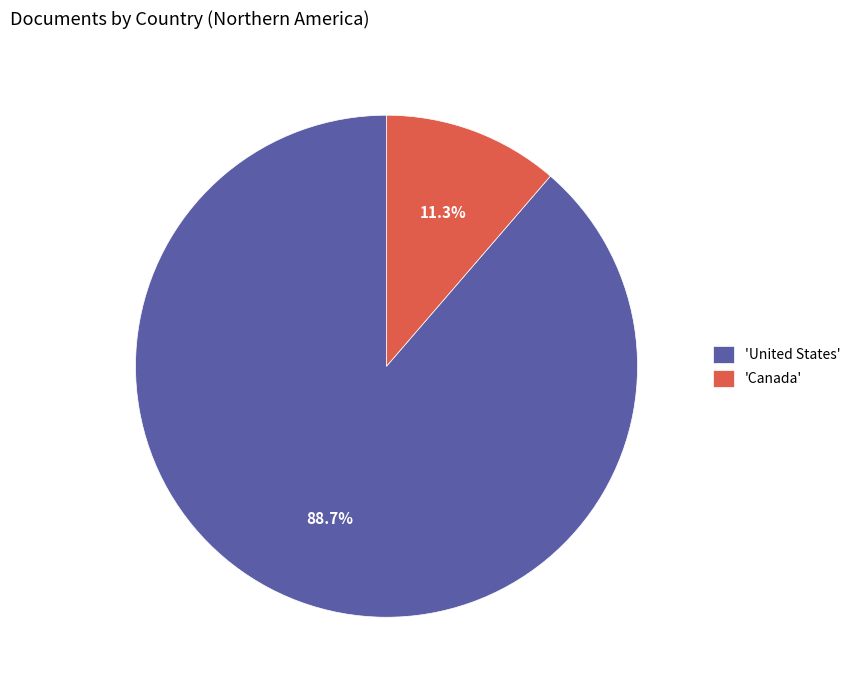

Is there a majority slice in this chart?

Yes